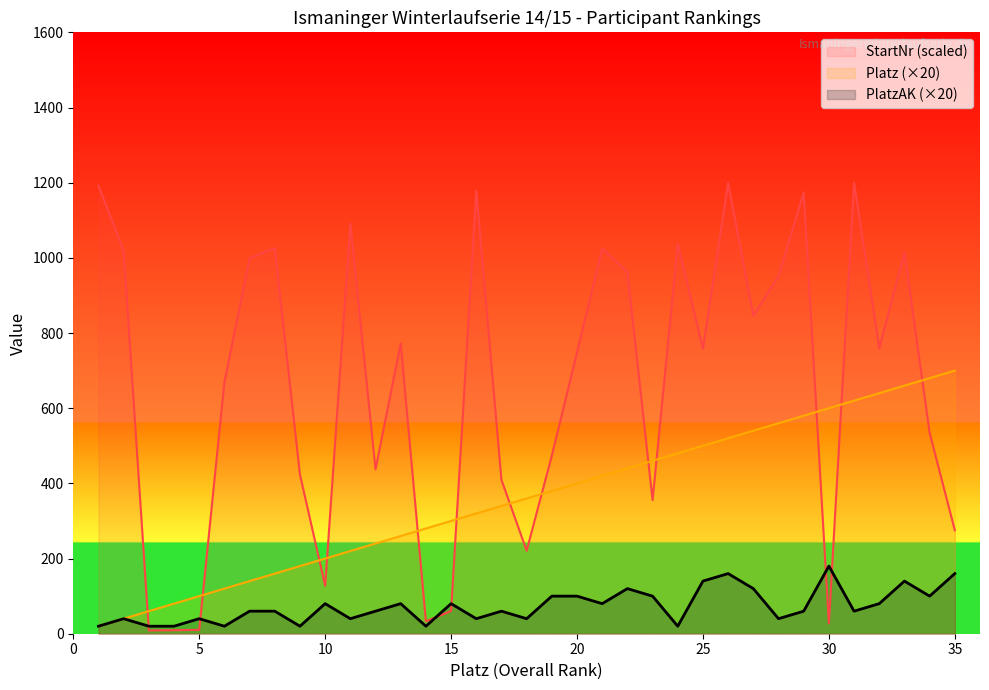

Rank the series by their average value, from highest to lowest.

StartNr (scaled), Platz (×20), PlatzAK (×20)